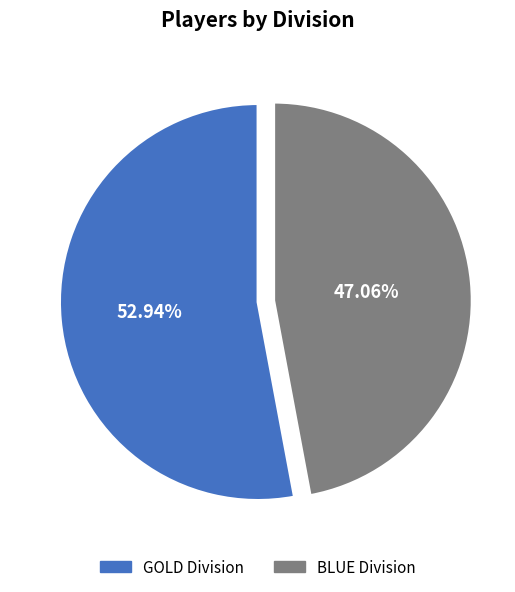

What is the largest slice in the pie chart?

GOLD